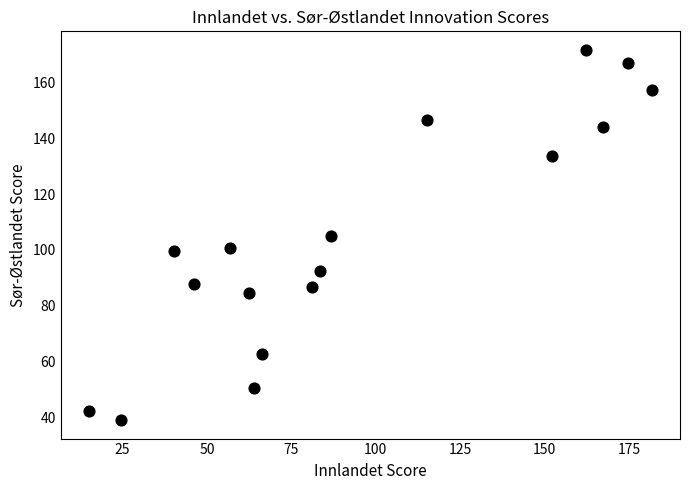

What is the range of X values (max minus min)?

166.8